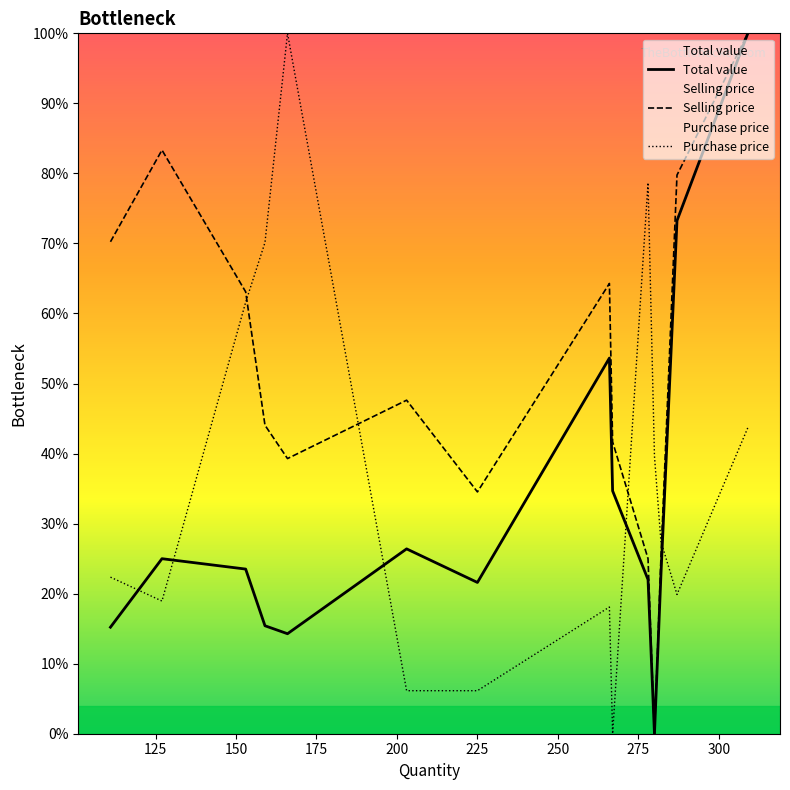

How many intersections are there between Purchase price and Total value?

5